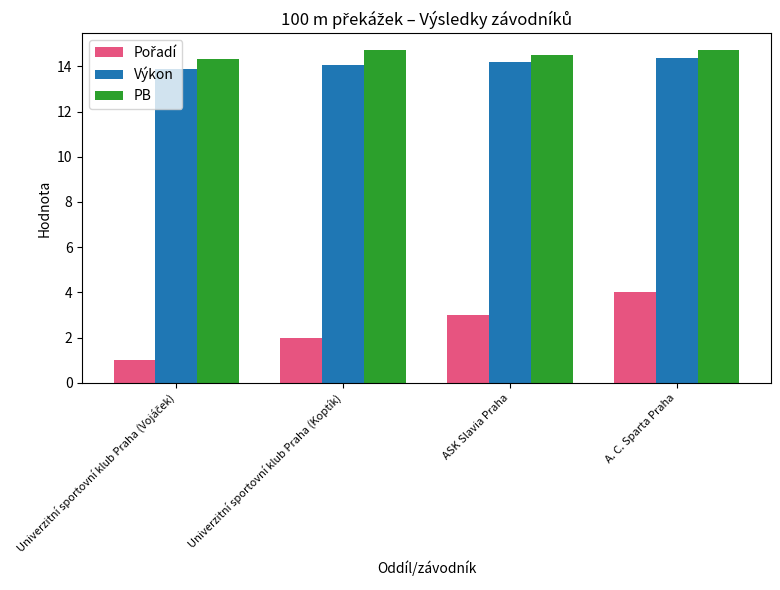

The PB series shows 14.7 at A. C. Sparta Praha. True or false?

True